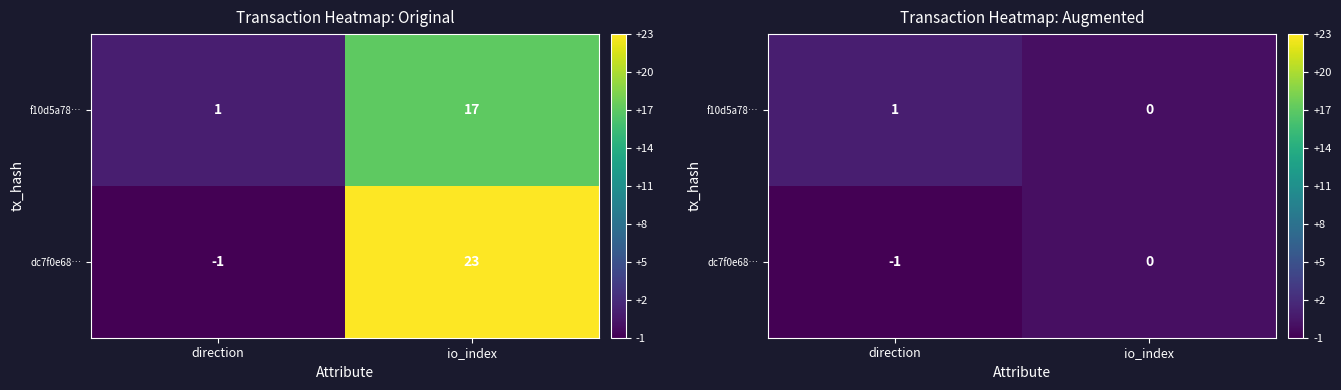

Which series has the largest total across all categories?

f10d5a78…